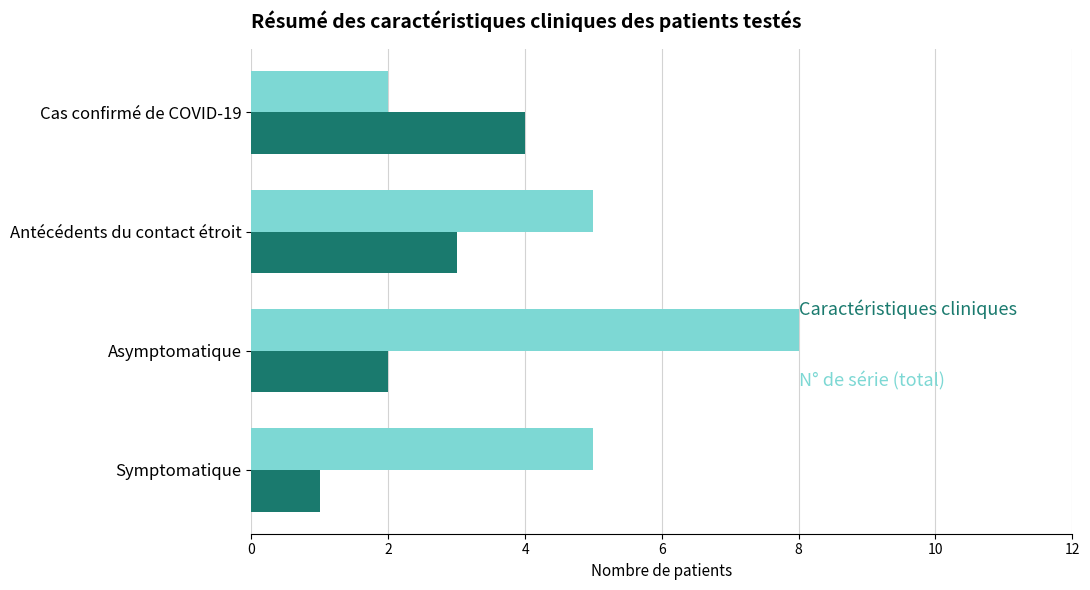

At which category is the sum across all series the highest?

Asymptomatique